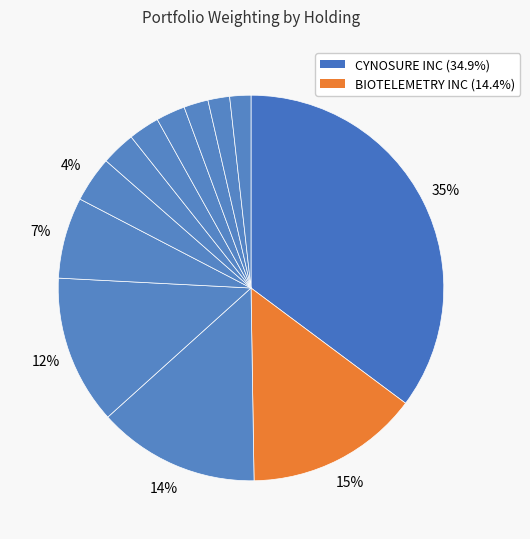

To the nearest percent, what is the difference between the largest and smallest slice percentages?

33%